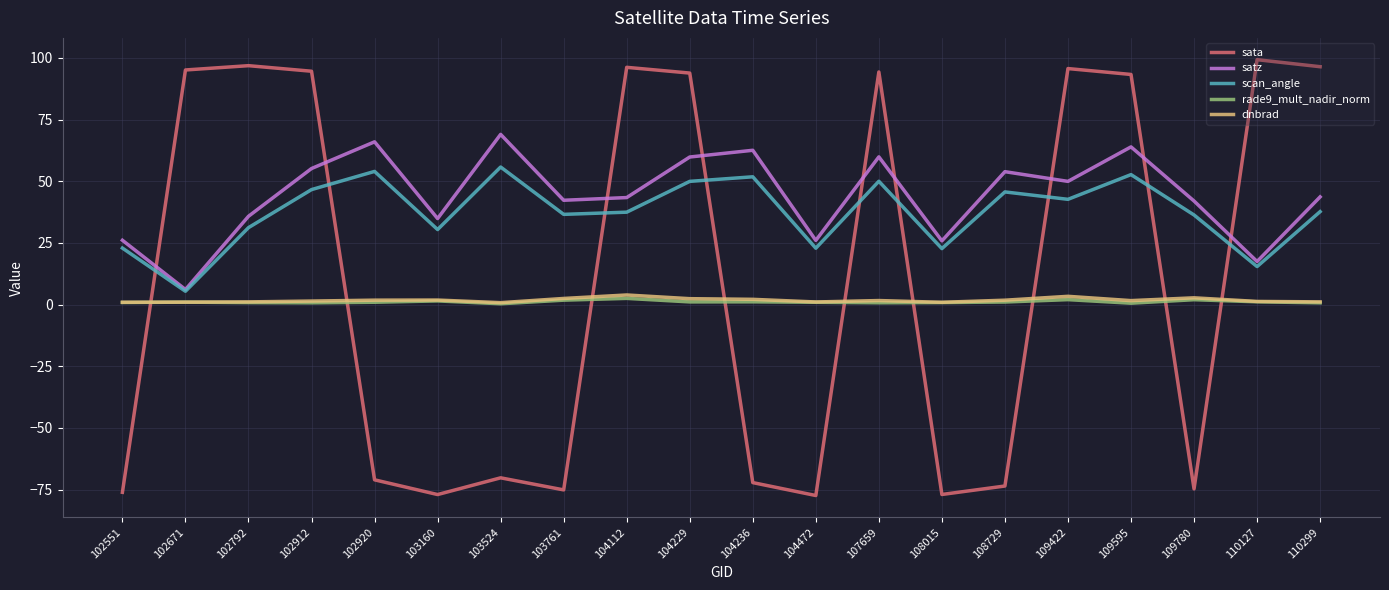

Which series changed the most between 102671 and 108015?

sata